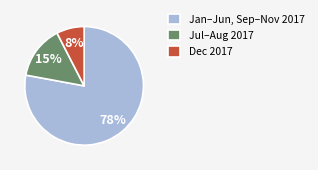

Count the number of slices in the pie.

3